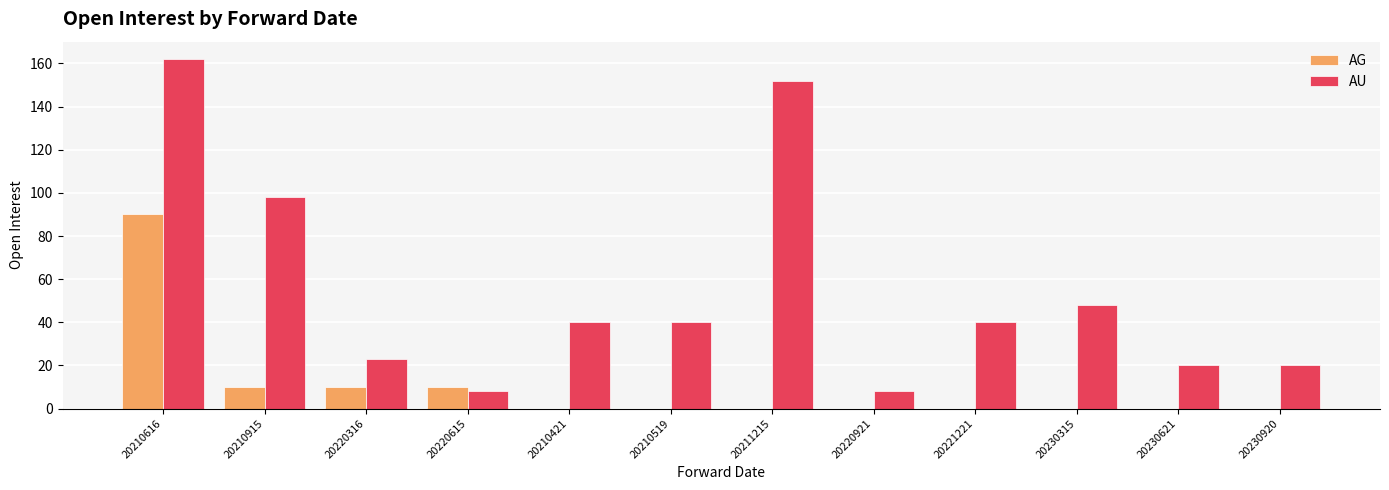

What is the total value across all series at 20220615?

18